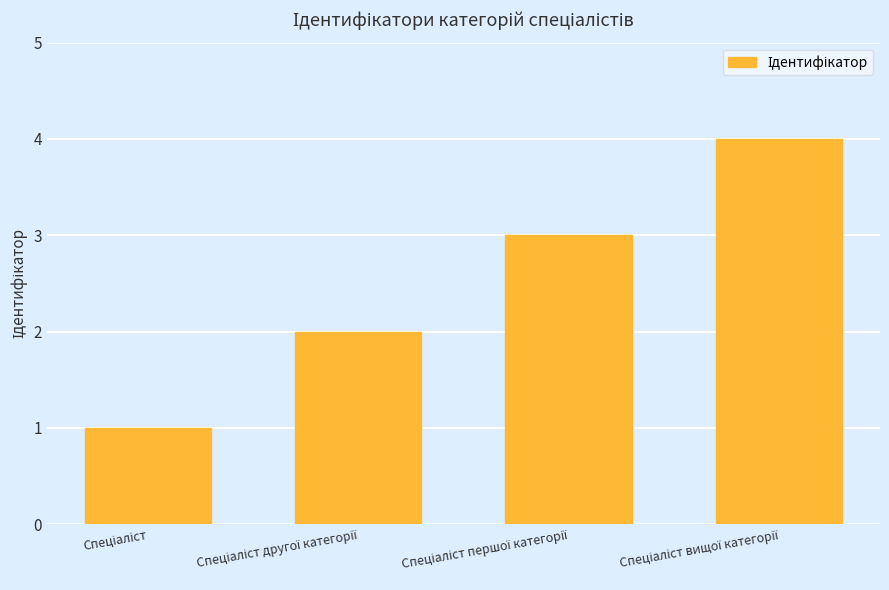

What is the maximum value shown in the chart?

4